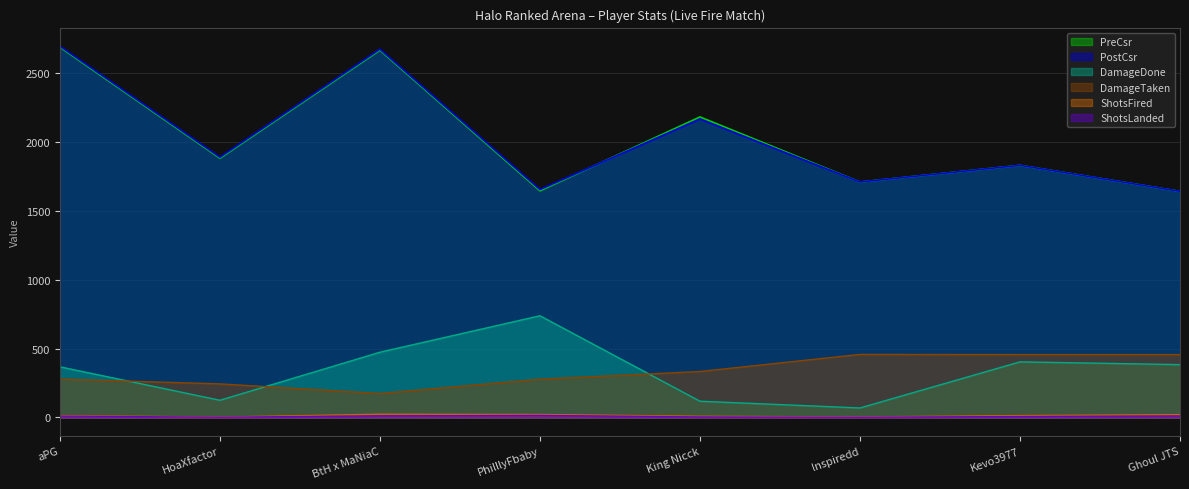

At which label is PostCsr closest to 2170?

King Nicck